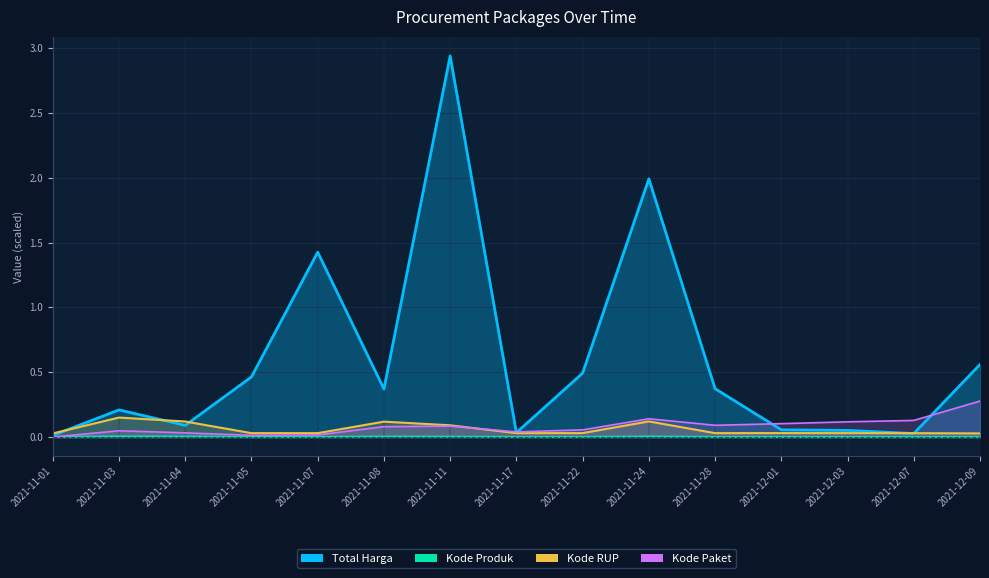

True or false: Kode Paket has more than 2 interior local peaks.

True